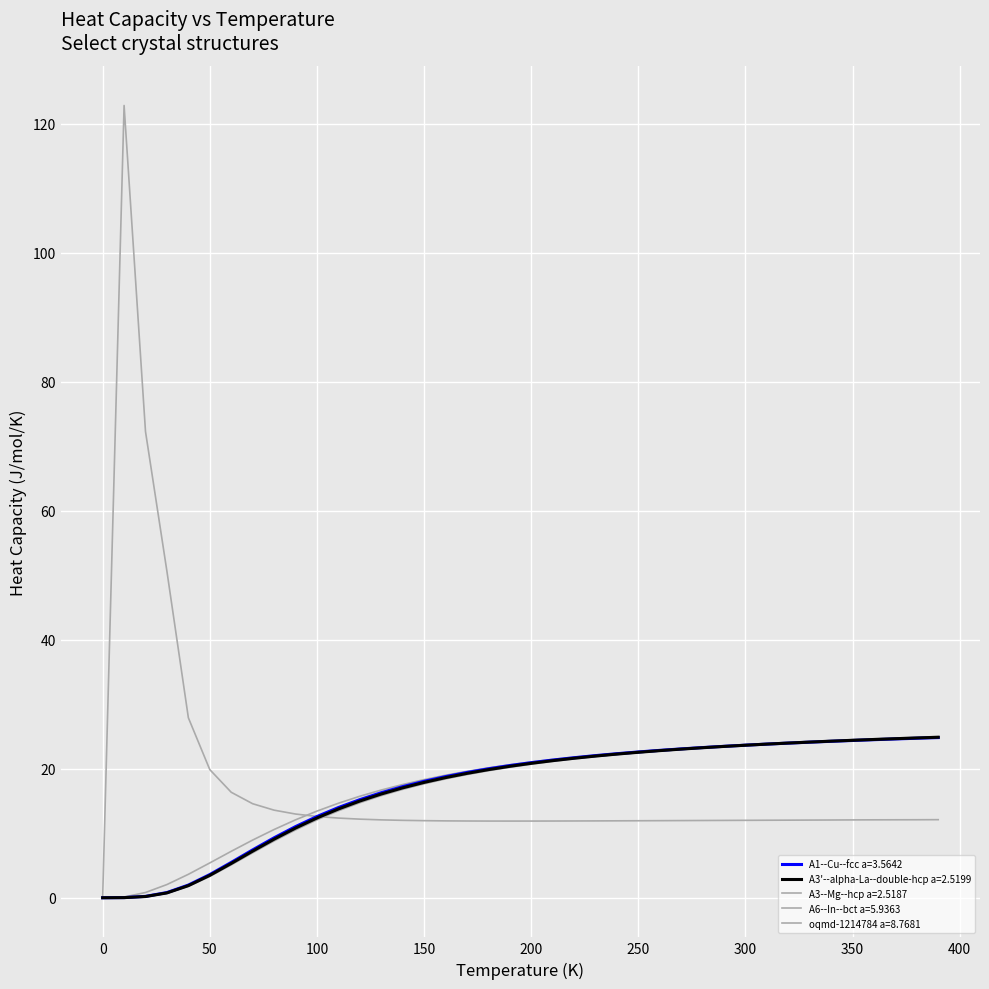

How many lines are shown in the chart?

5